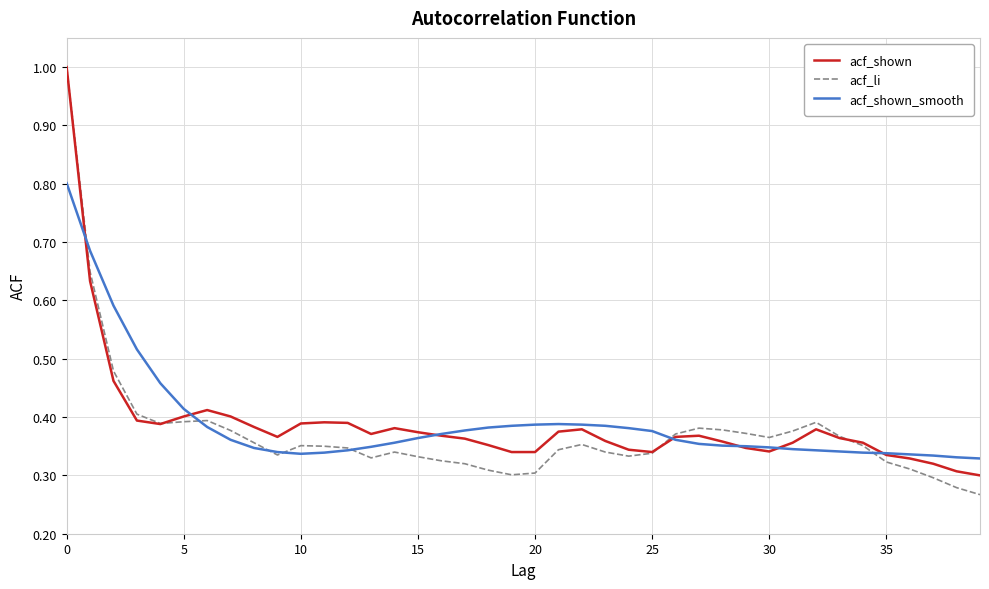

Which series has the widest spread of values?

acf_li